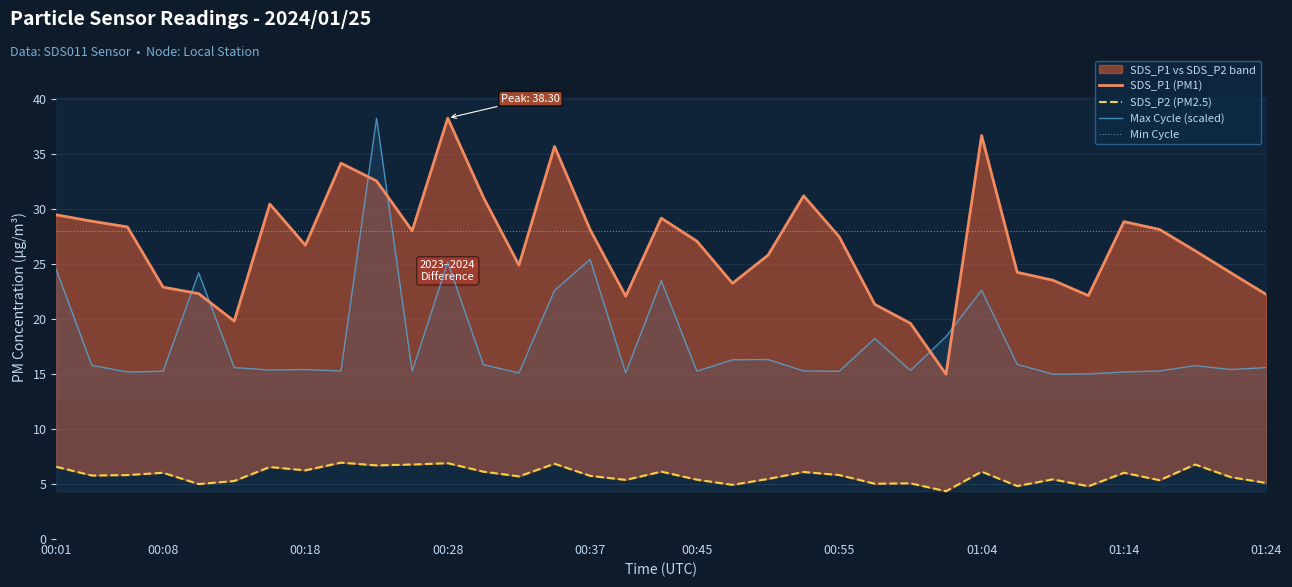

Which series has the widest spread of values?

SDS_P1